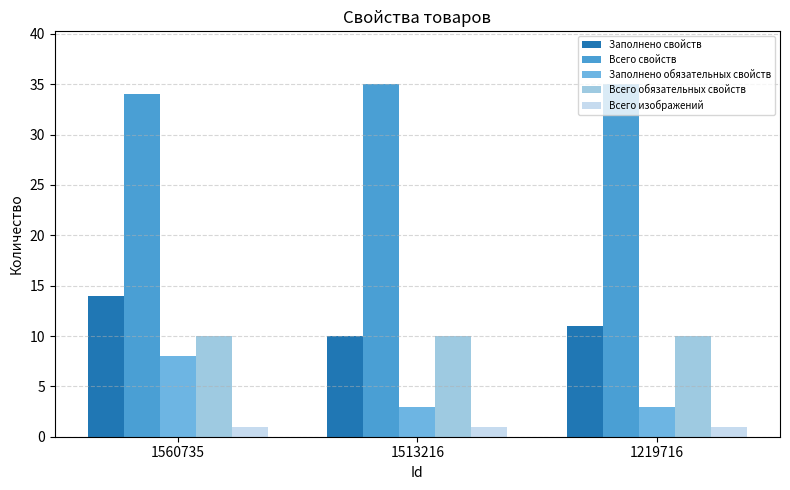

Reading left to right, list all the values displayed in this chart.

Заполнено свойств: 1560735=14	1513216=10	1219716=11
Всего свойств: 1560735=34	1513216=35	1219716=35
Заполнено обязательных свойств: 1560735=8	1513216=3	1219716=3
Всего обязательных свойств: 1560735=10	1513216=10	1219716=10
Всего изображений: 1560735=1	1513216=1	1219716=1